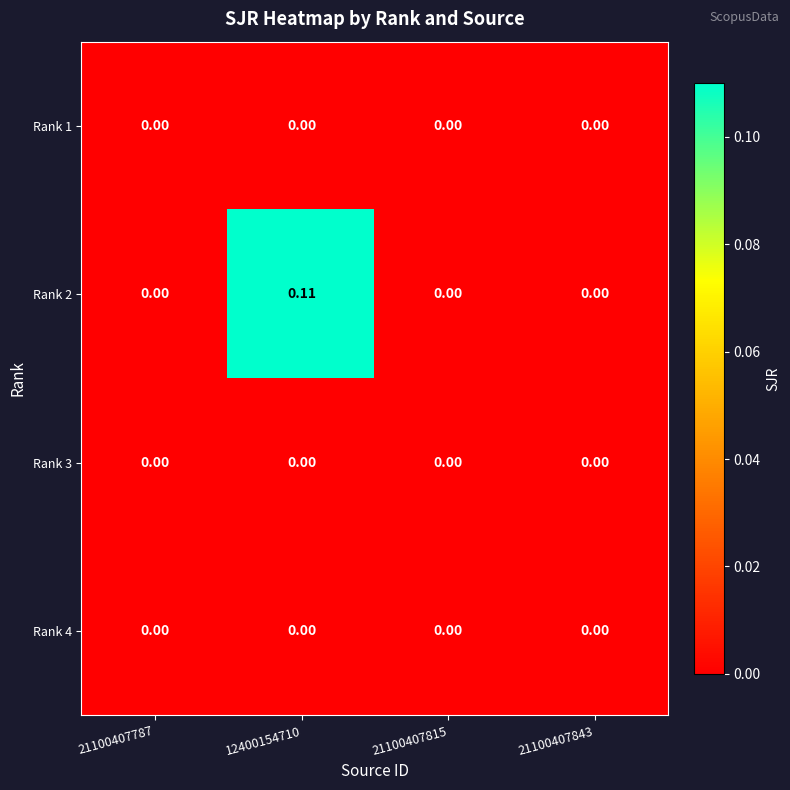

Between 21100407787 and 12400154710, which series saw the biggest shift?

Rank 2